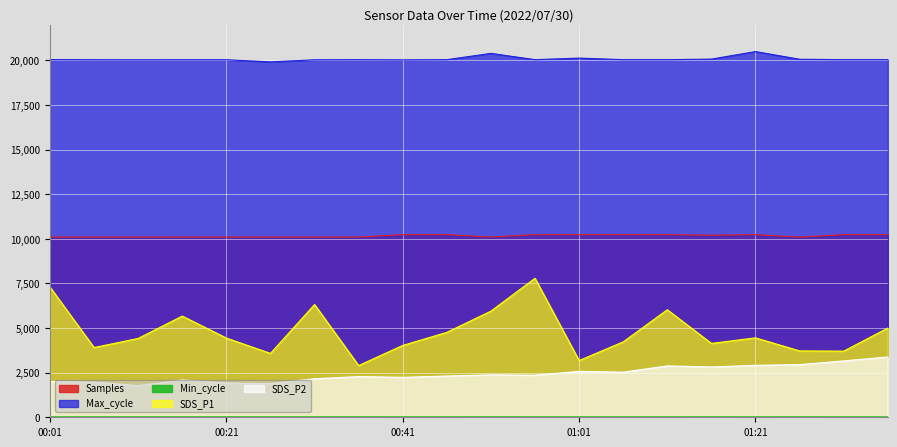

What are all the series names shown in the legend?

Samples, Max_cycle, Min_cycle, SDS_P1, SDS_P2